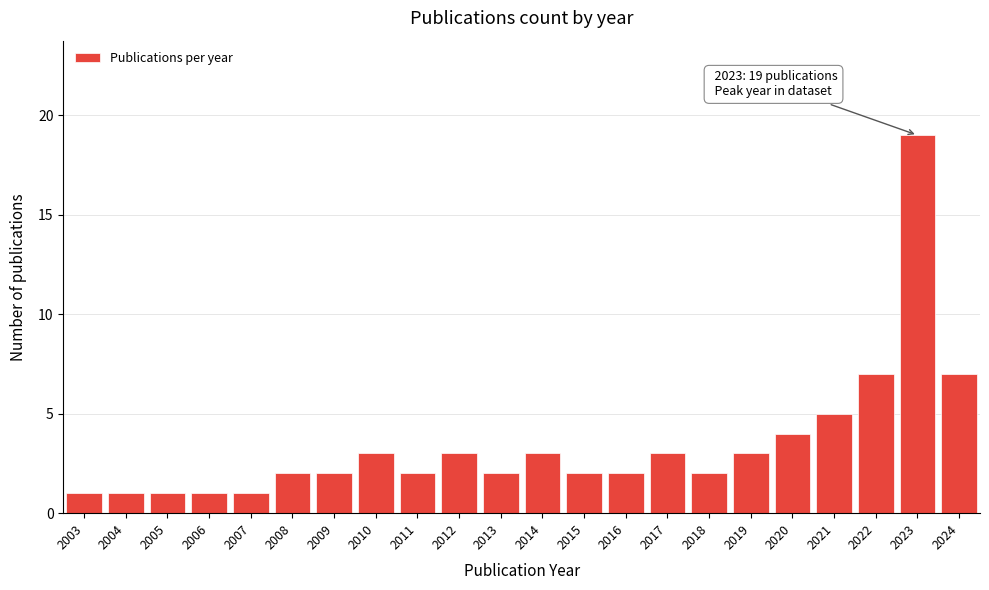

Reading left to right, what are all the values shown in this chart?

1	1	1	1	1	2	2	3	2	3	2	3	2	2	3	2	3	4	5	7	19	7